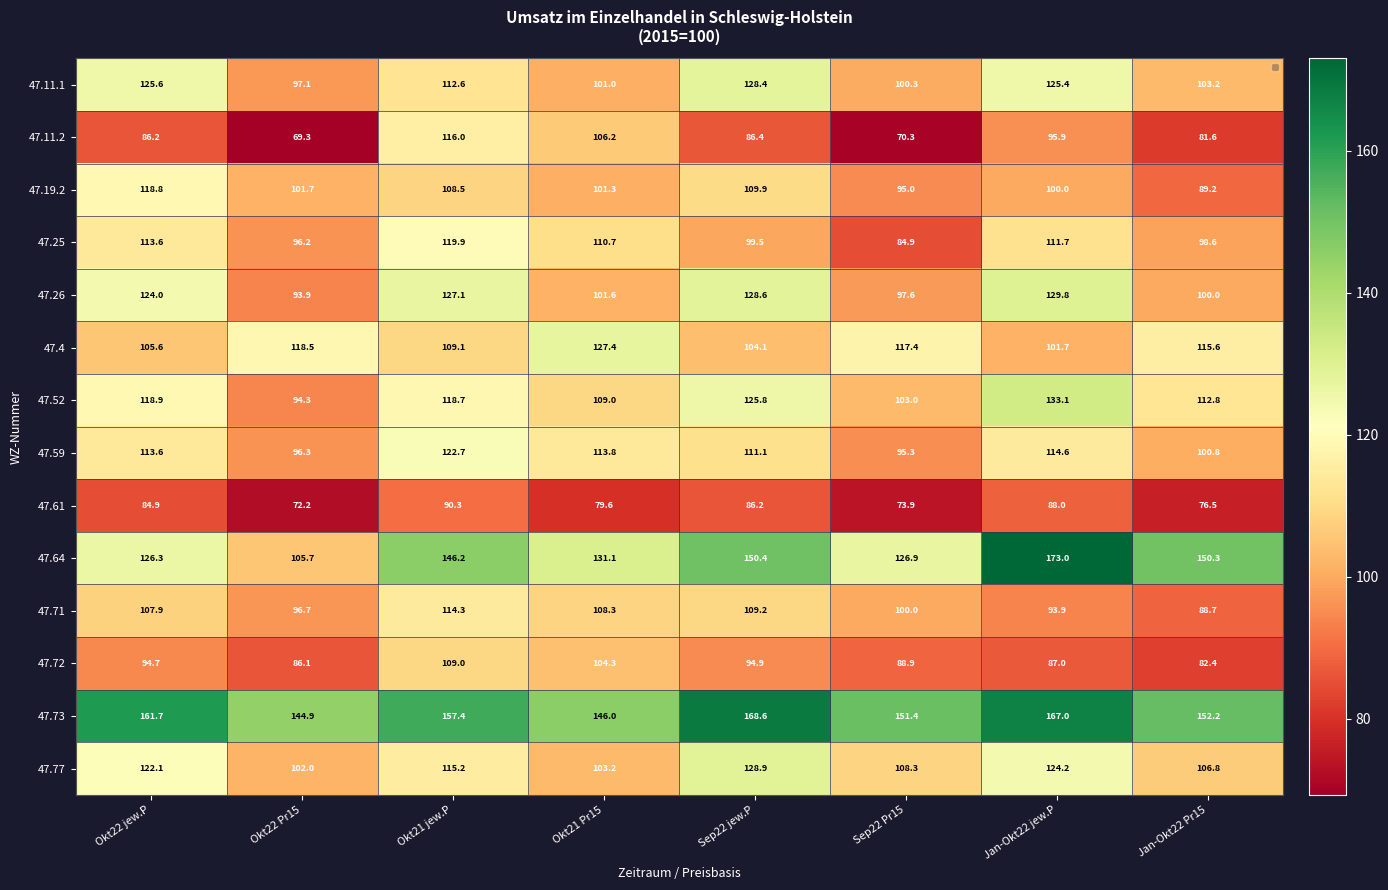

At how many categories does at least one series exceed 113?

8